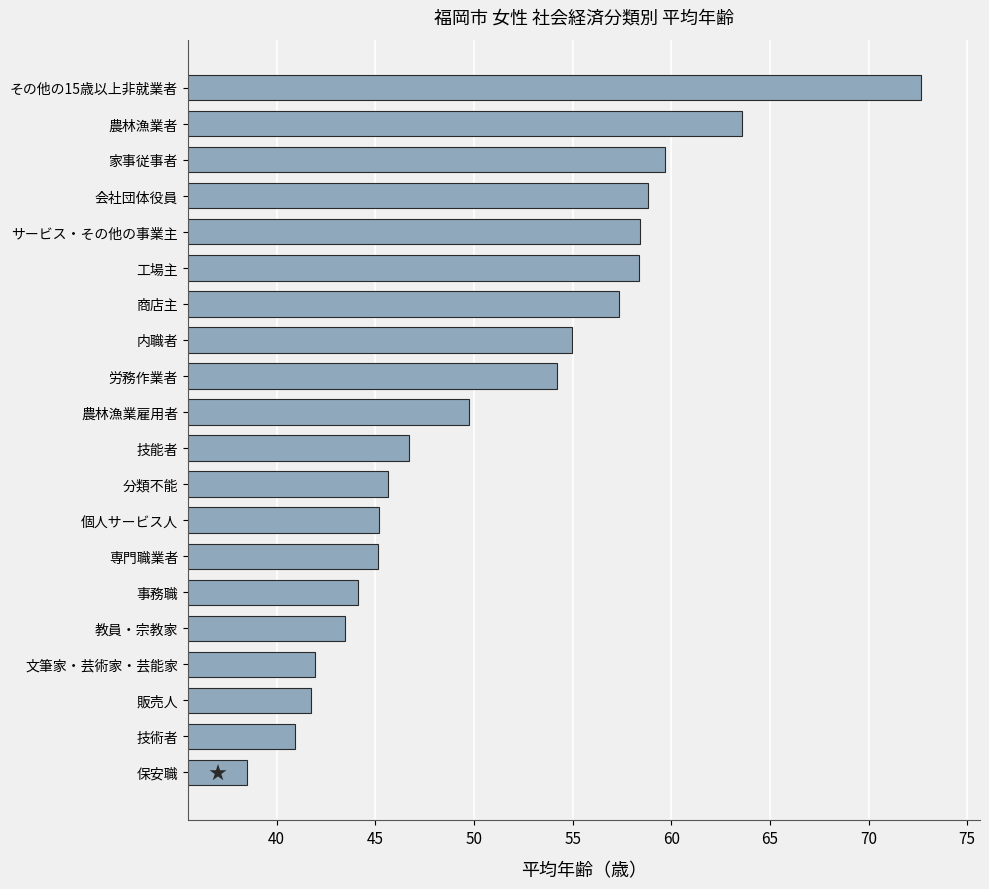

What is the average value?

51.1